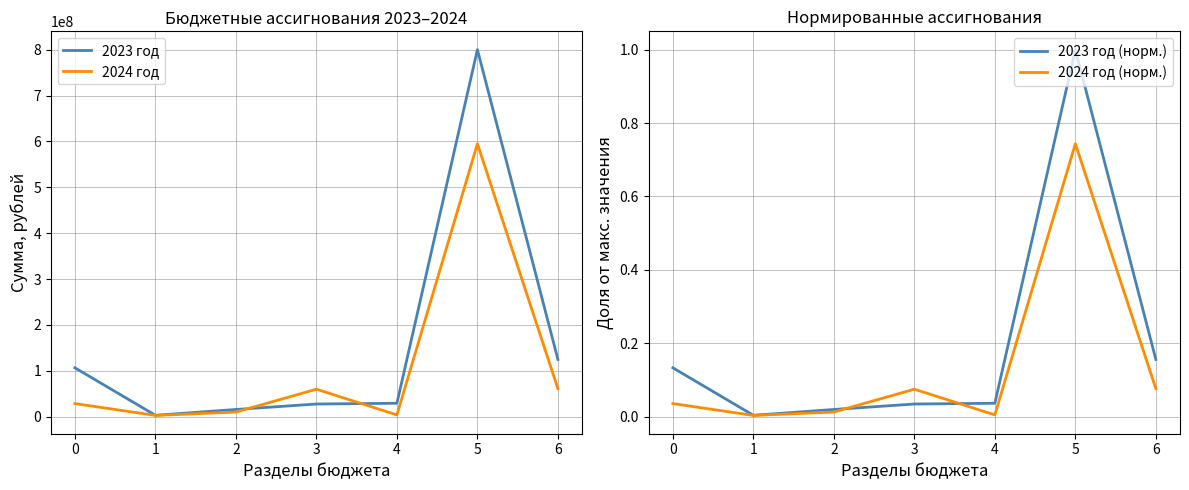

Reading right to left, what are all the values shown in this chart?

2023 год: 6=124858642.7	5=800118327.2	4=29377878.8	3=27741682.1	2=15853884.3	1=3184049.6	0=106641167.2
2024 год: 6=61138106.6	5=594978435.7	4=3962396.2	3=60000000.0	2=10277838.1	1=2865032.7	0=28657883.3
2023 год (норм.): 6=0.2	5=1.0	4=0.0	3=0.0	2=0.0	1=0.0	0=0.1
2024 год (норм.): 6=0.1	5=0.7	4=0.0	3=0.1	2=0.0	1=0.0	0=0.0